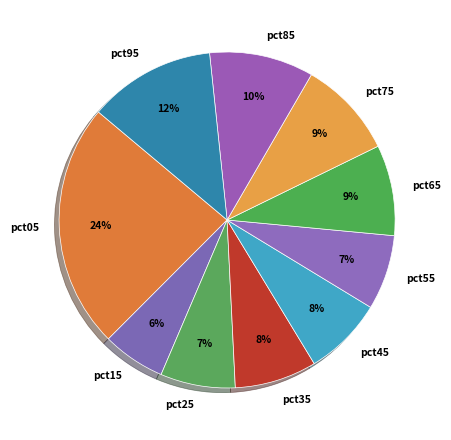

Does pct75 represent more than half of the total?

No